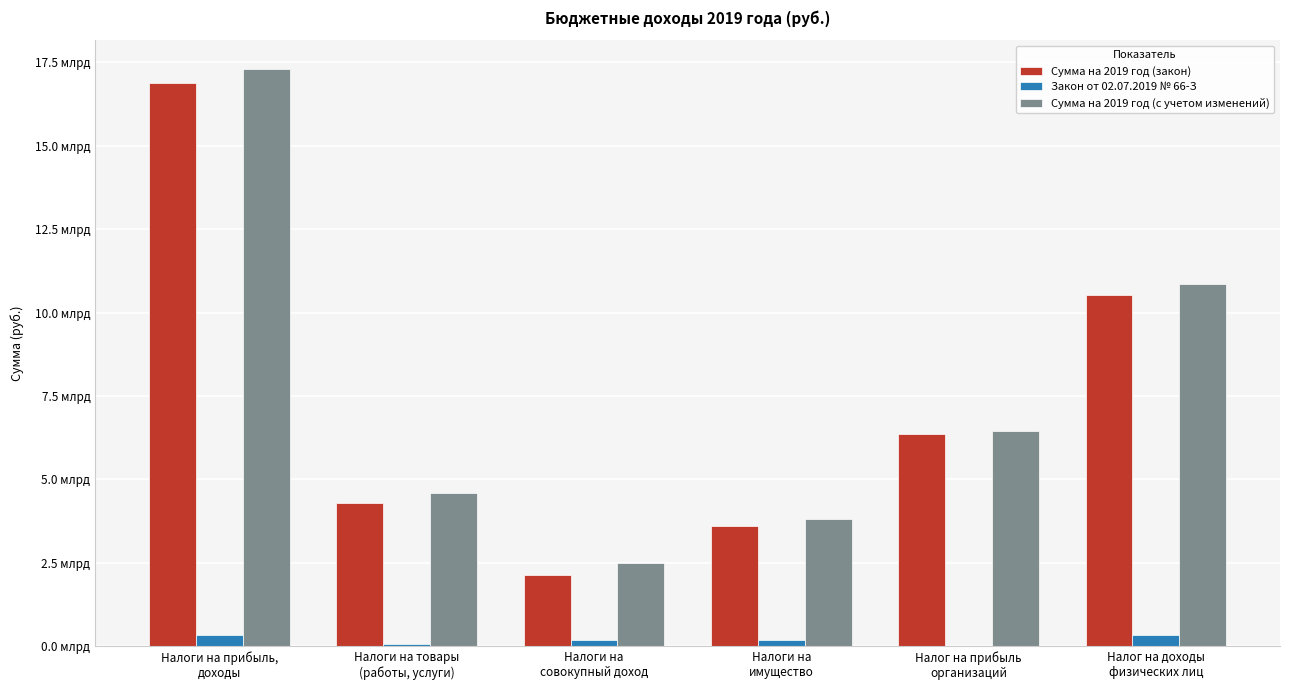

What is the label of the 3rd bar from the right?

Налоги на
имущество